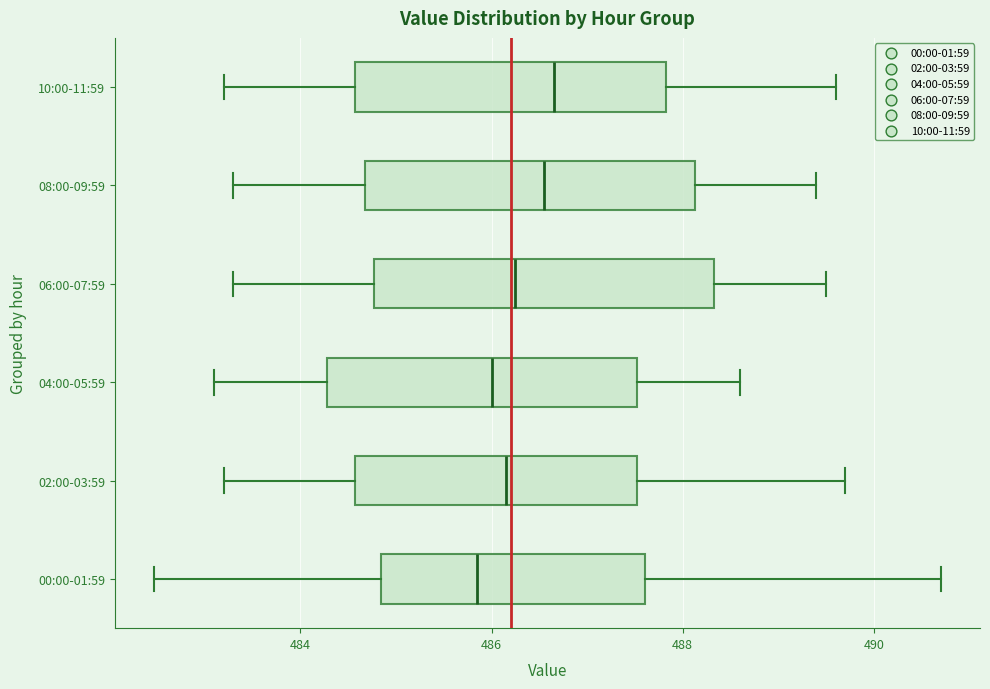

Where does the left whisker of the box for 10:00-11:59 end on the x-axis? The values are not printed on the chart, so give them approximately, as read against the axis.

483.2